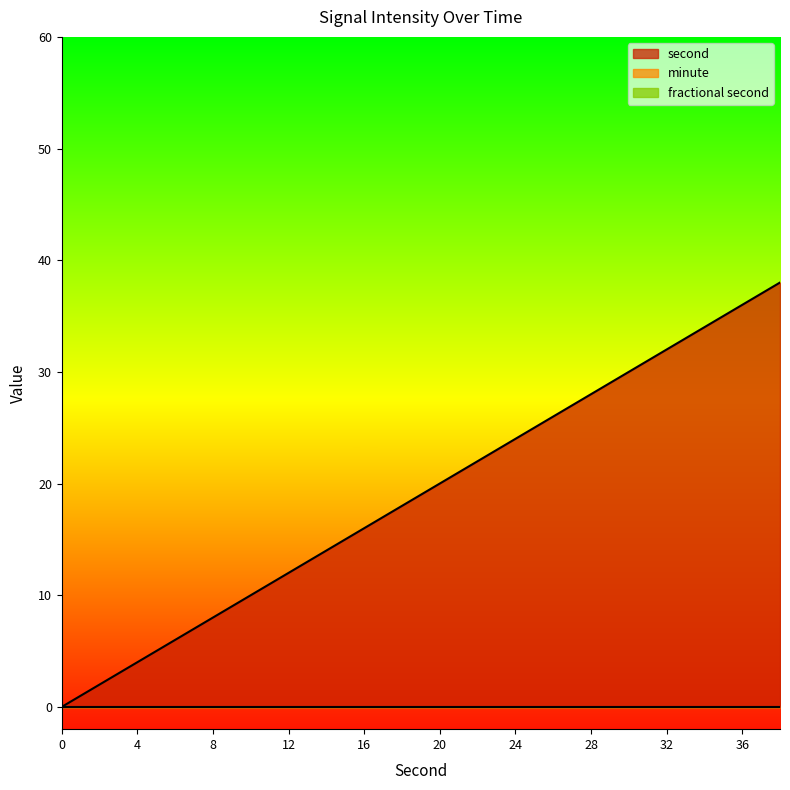

Is it true that second equals 10 at 6?

False